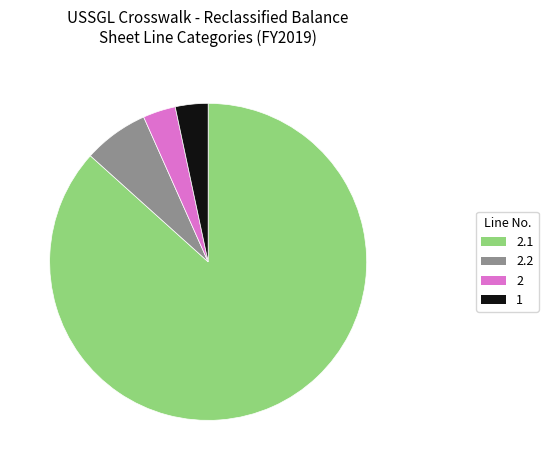

Is the sum of 1 and 2.2 greater than half?

No